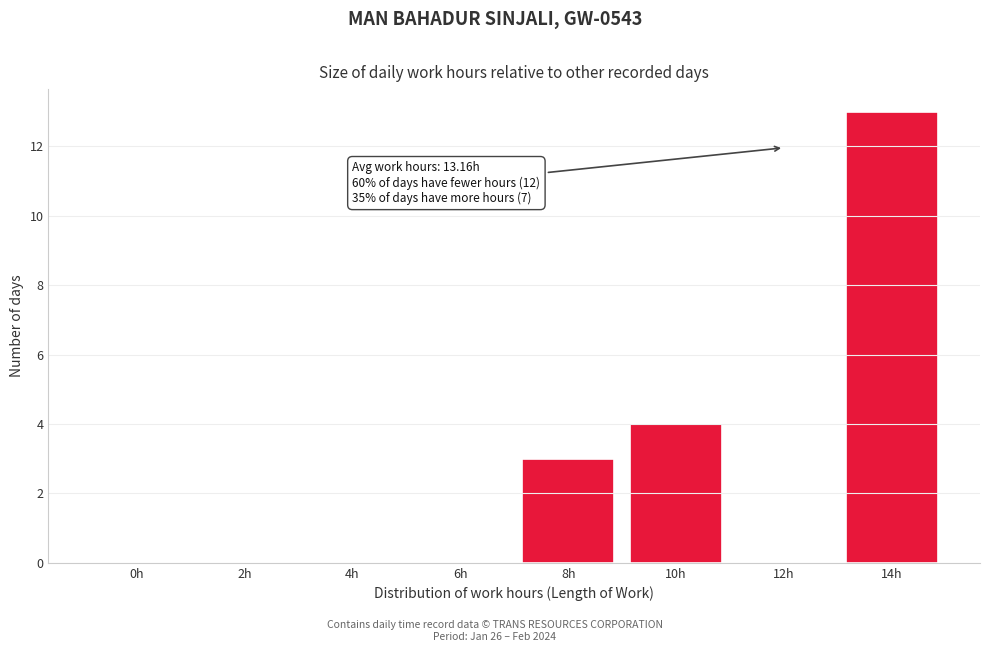

Reading left to right, list all the values displayed in this chart.

0h=0	2h=0	4h=0	6h=0	8h=3	10h=4	12h=0	14h=13